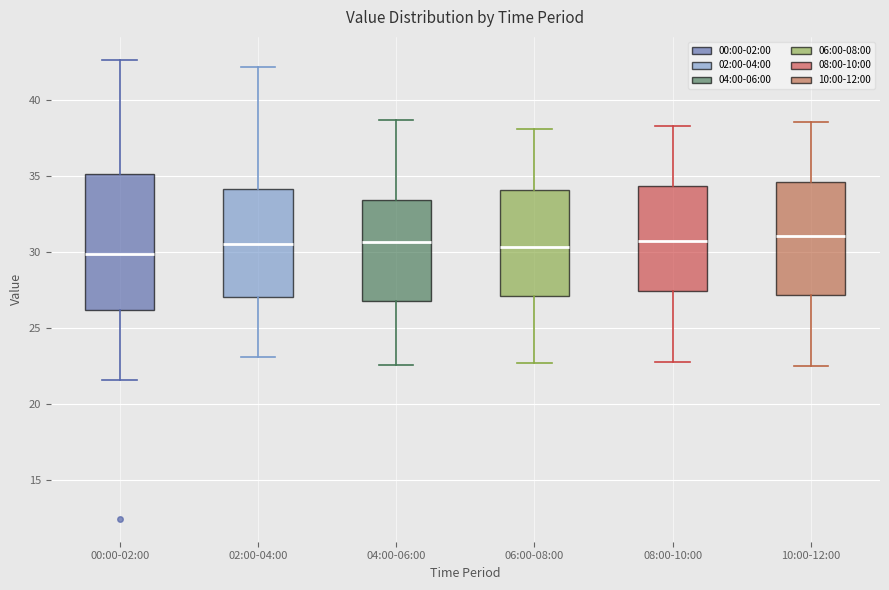

Reading left to right, transcribe this box plot: for each box, give where its median line is, the range the box spans, and where its two whiskers end, as read against the y-axis. The values are not printed on the chart, so give them approximately, as read against the axis.

00:00-02:00: median 30.0, box 26.0 to 35.0, whiskers 21.5 to 42.5
02:00-04:00: median 30.5, box 27.0 to 34.0, whiskers 23.0 to 42.0
04:00-06:00: median 30.5, box 27.0 to 33.5, whiskers 22.5 to 38.5
06:00-08:00: median 30.5, box 27.0 to 34.0, whiskers 22.5 to 38.0
08:00-10:00: median 31.0, box 27.5 to 34.5, whiskers 23.0 to 38.5
10:00-12:00: median 31.0, box 27.0 to 34.5, whiskers 22.5 to 38.5